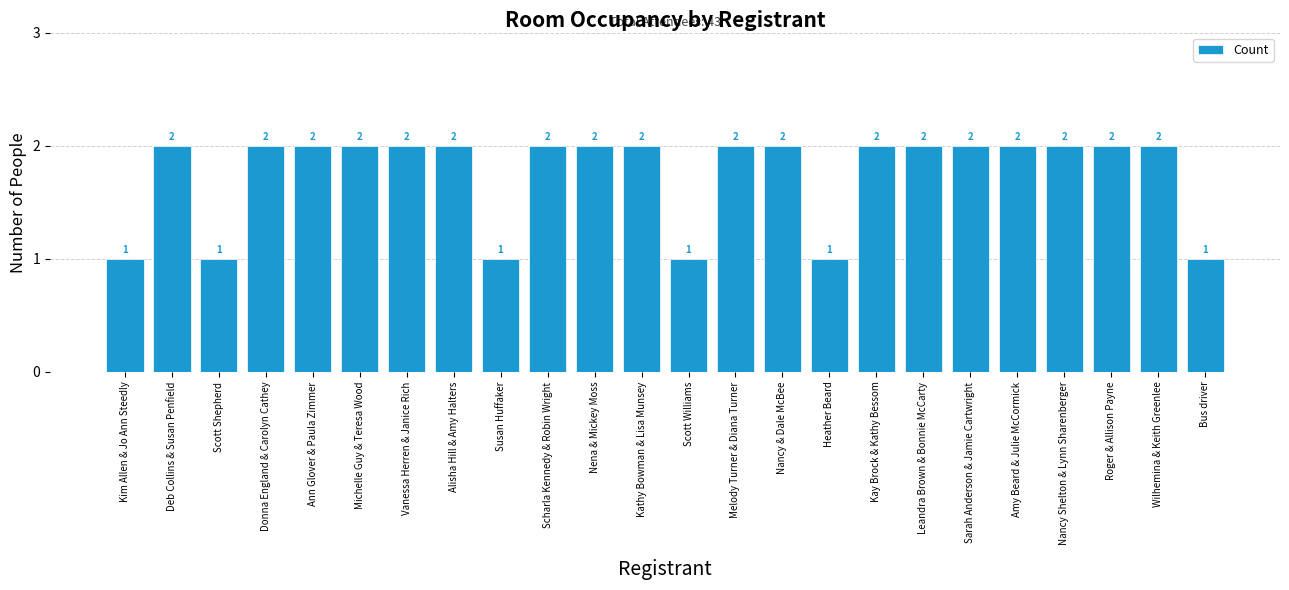

What is the sum of all values?

42